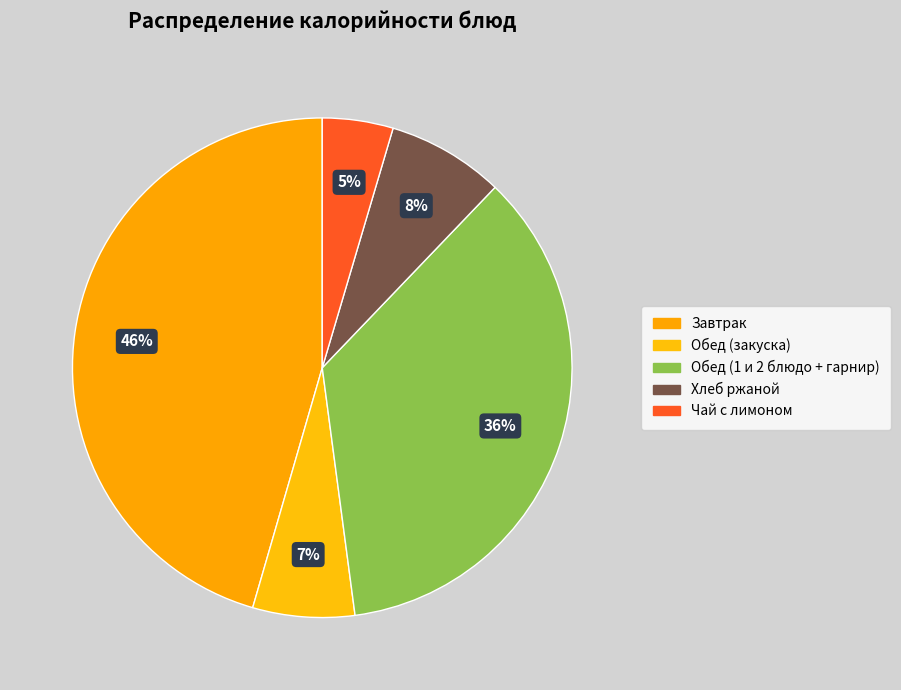

How many segments does this pie chart have?

5